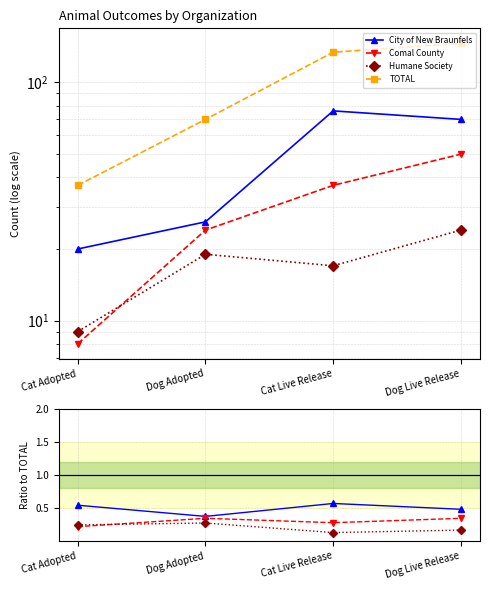

Is it true that Comal County equals 0.2 at Cat Adopted?

True